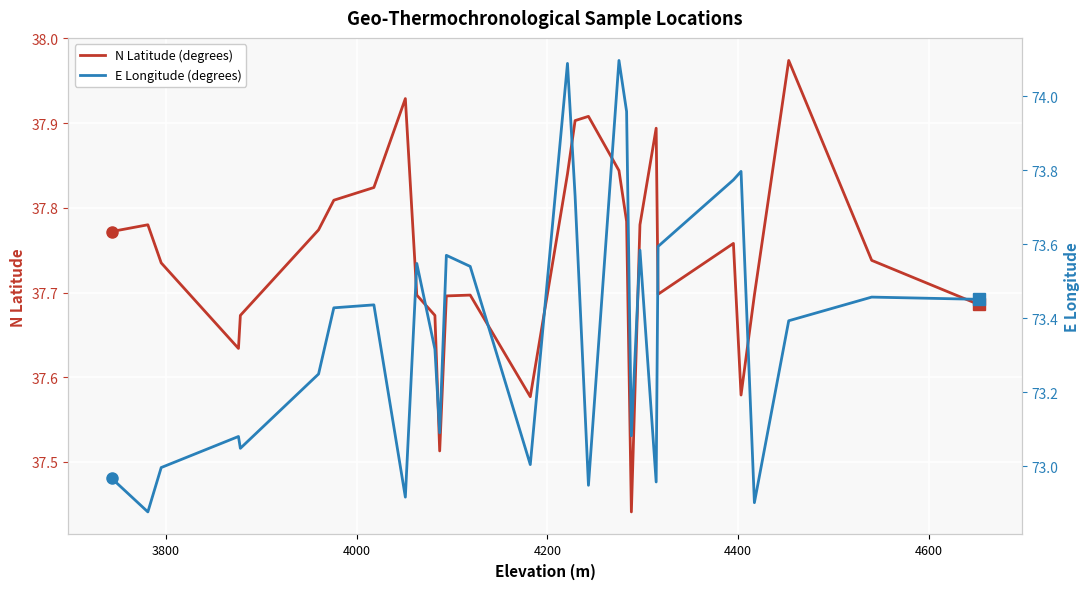

How many lines are shown in the chart?

2